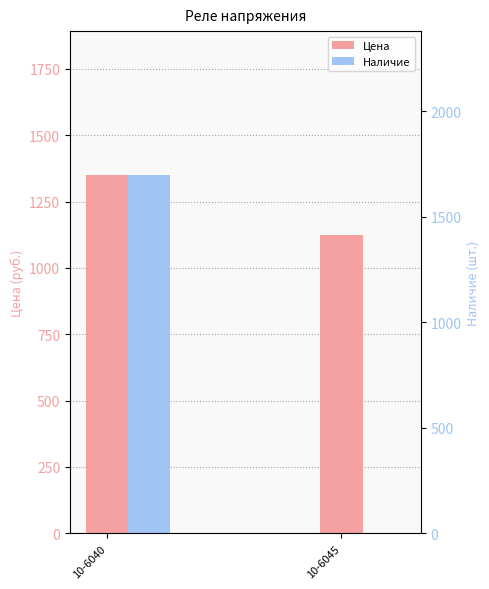

The Цена series shows 1351.8 at 10-6040. True or false?

True